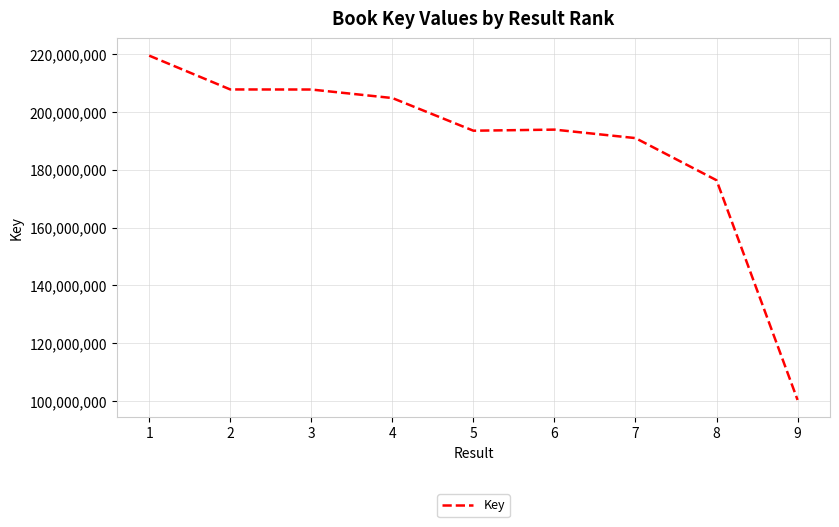

Read the value at 8, to the nearest 10.

176375700